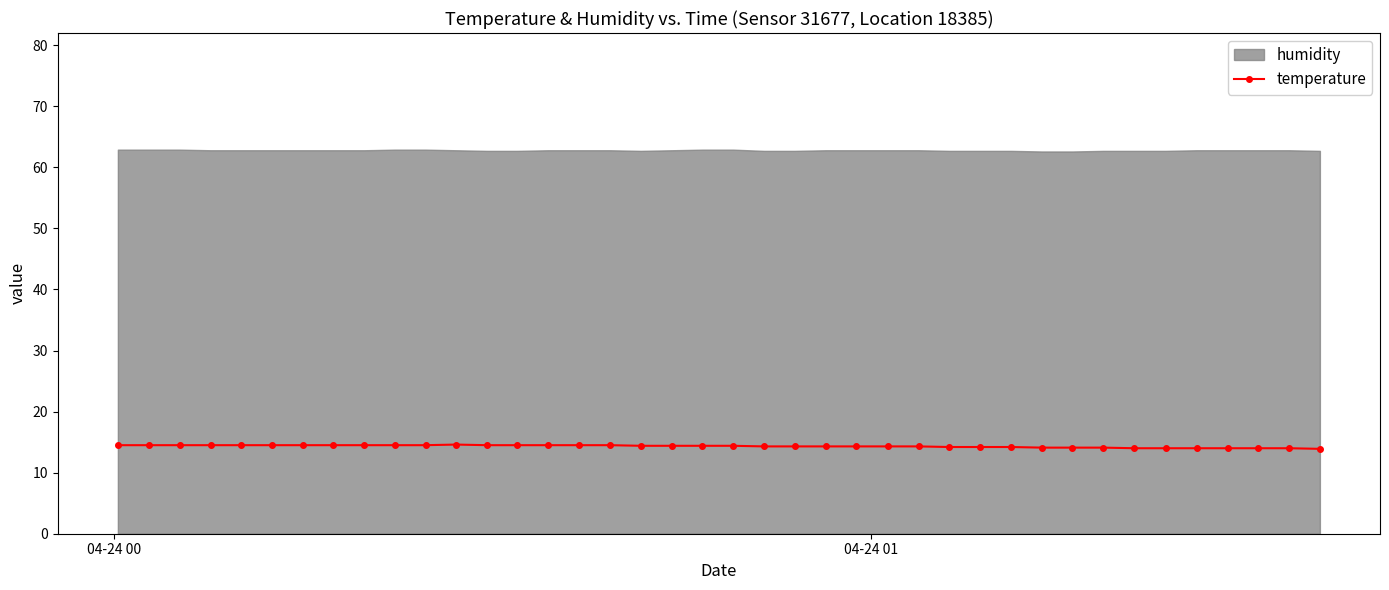

Is this an area chart (filled region under the line)?

No